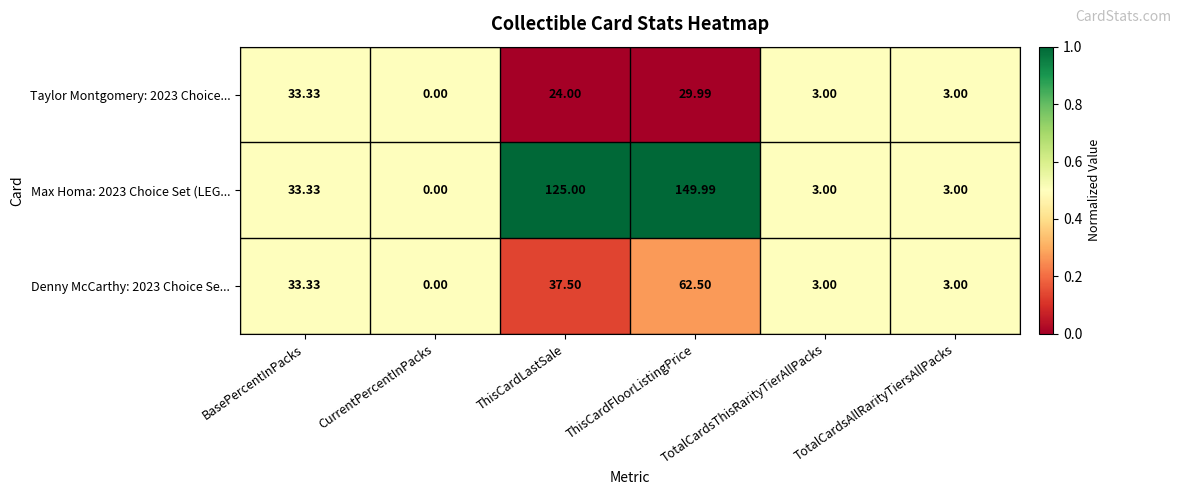

At which label is Max Homa: 2023 Choice Set (LEG... closest to 74?

BasePercentInPacks